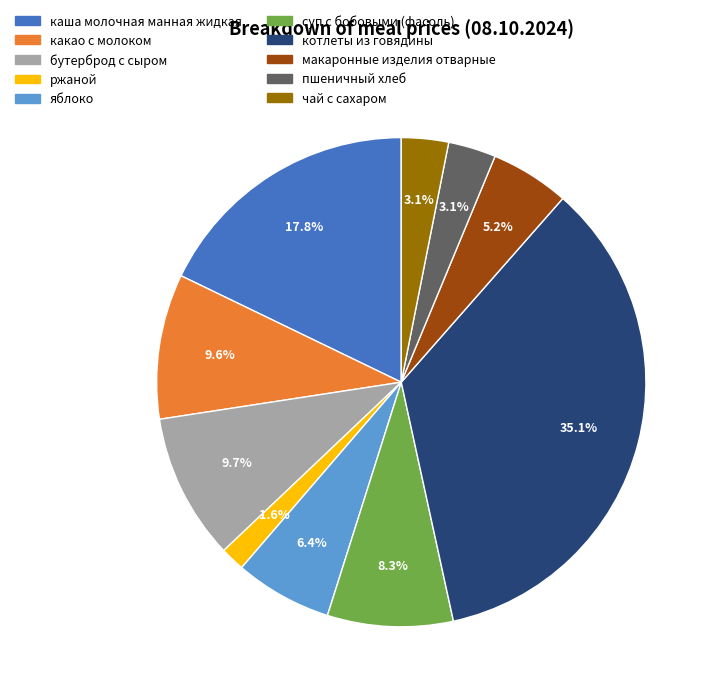

True or false: бутерброд с сыром accounts for 10% of the total.

True